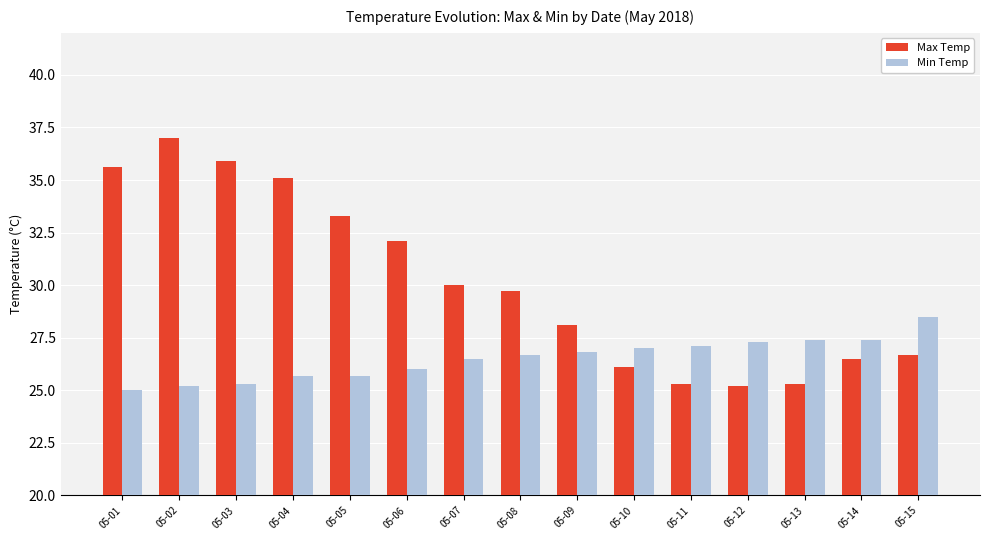

What is the minimum value shown in the chart?

25.0